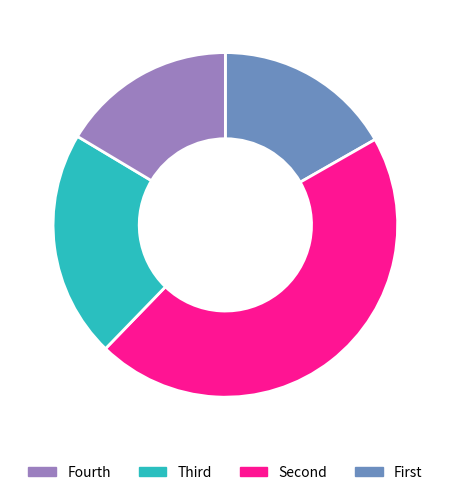

Is there any slice that represents more than half of the pie?

No